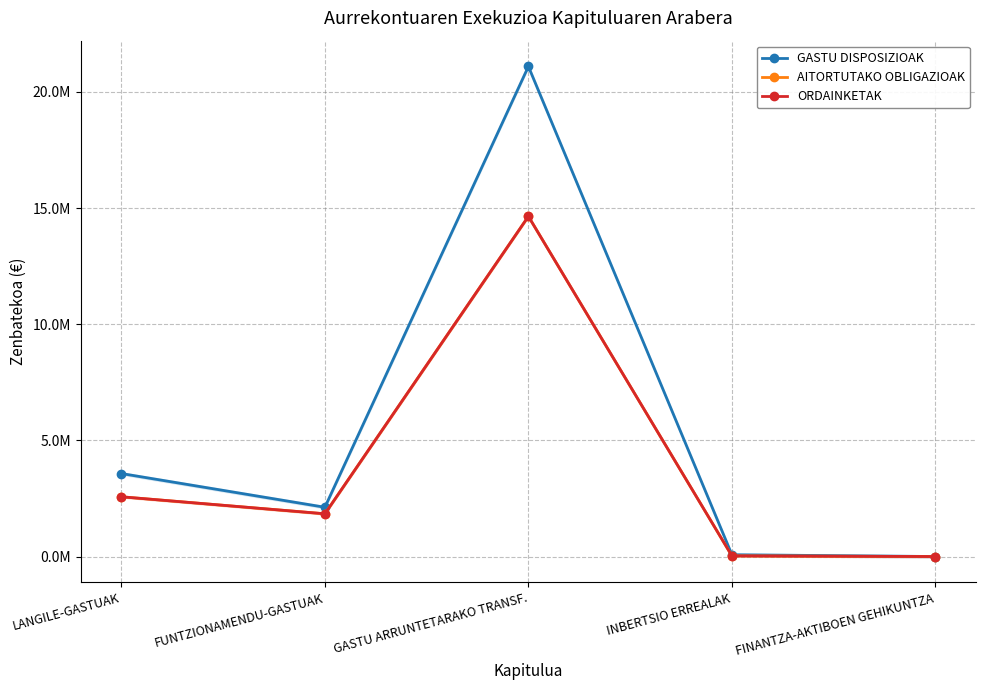

What is the sum of the ORDAINKETAK values at LANGILE-GASTUAK and FINANTZA-AKTIBOEN GEHIKUNTZA?

2571544